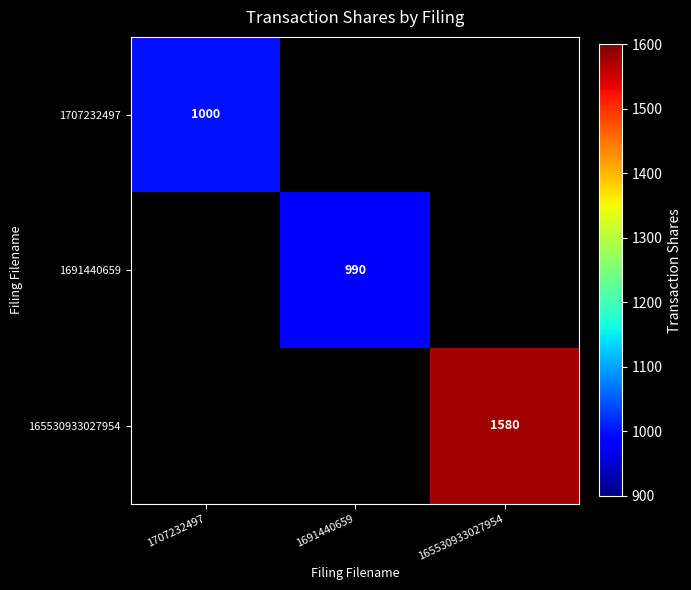

Is it true that 1707232497 equals 1000 at 1707232497?

True